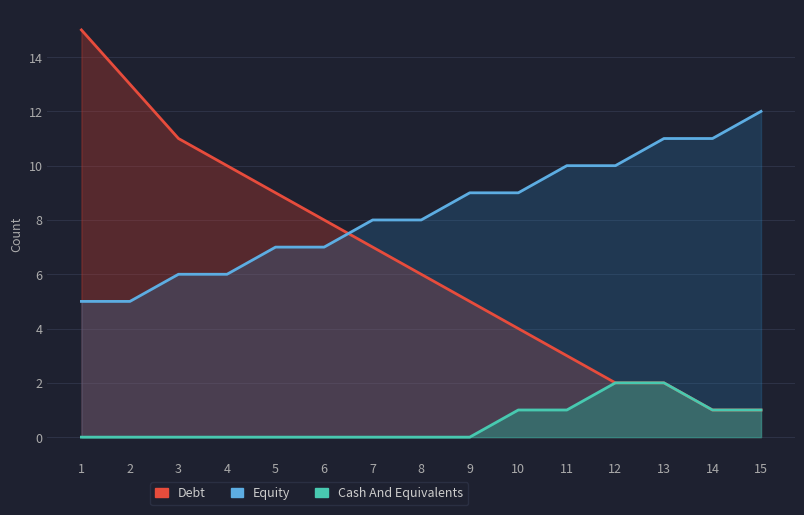

True or false: Cash And Equivalents has a value of 1 at 5.

False